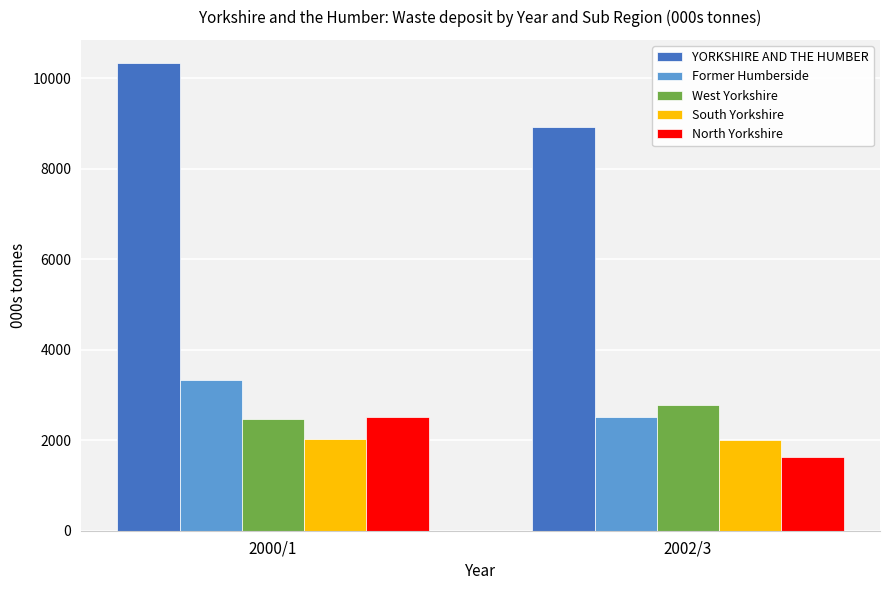

What are all the series names shown in the legend?

YORKSHIRE AND THE HUMBER, Former Humberside, West Yorkshire, South Yorkshire, North Yorkshire